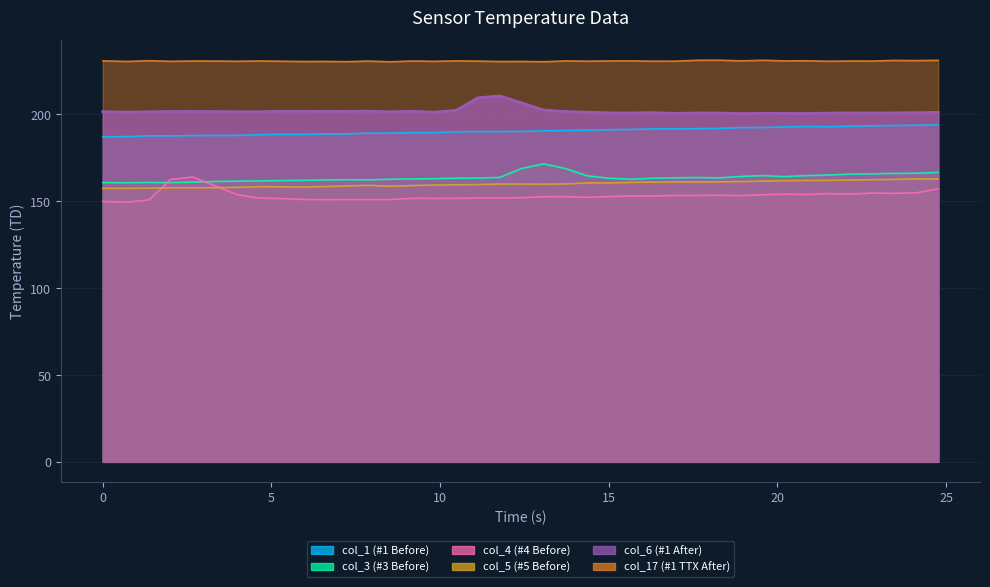

Is the value of col_1 (#1 Before) at 34 greater than the value of col_4 (#4 Before) at 26?

Yes